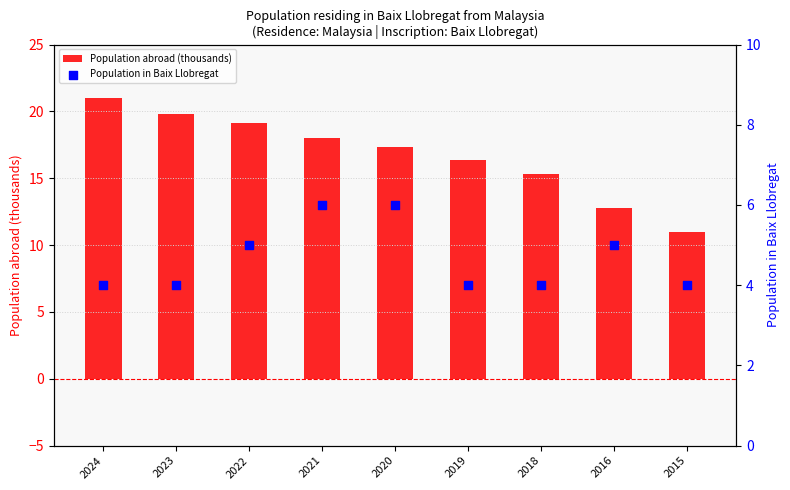

What are all the series names shown in the legend?

Population abroad (thousands), Population in Baix Llobregat